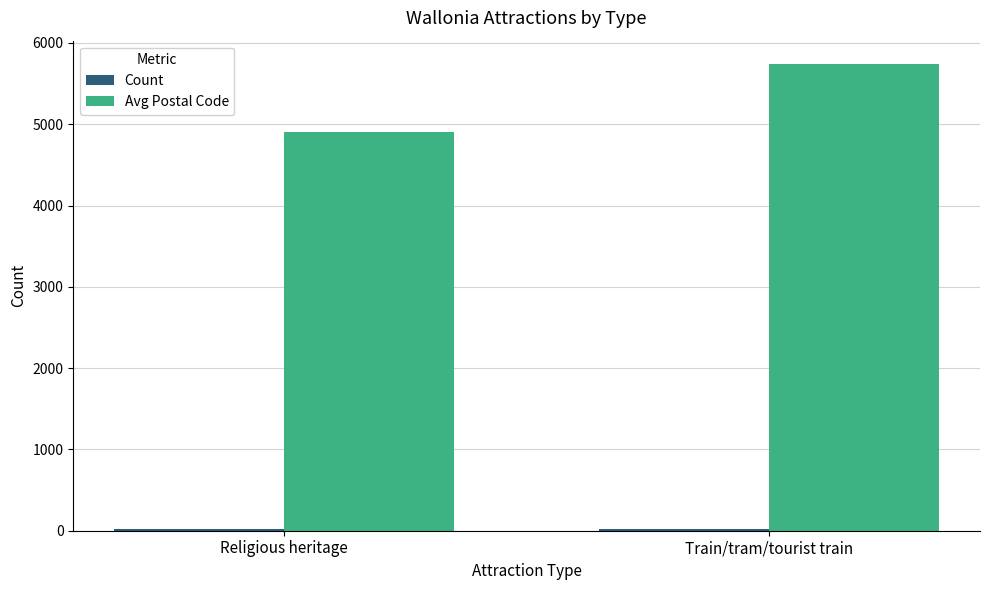

Between Religious heritage and Train/tram/tourist train, which series saw the biggest shift?

Avg Postal Code